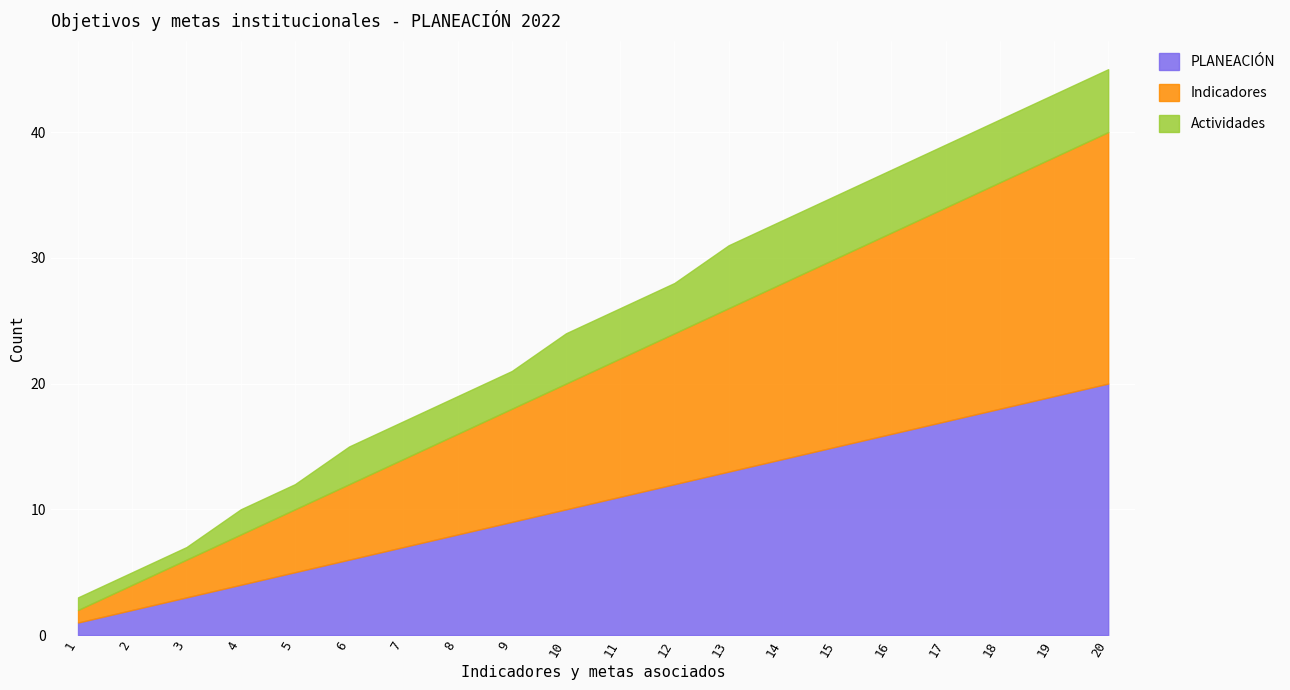

What is the minimum value for PLANEACIÓN?

1